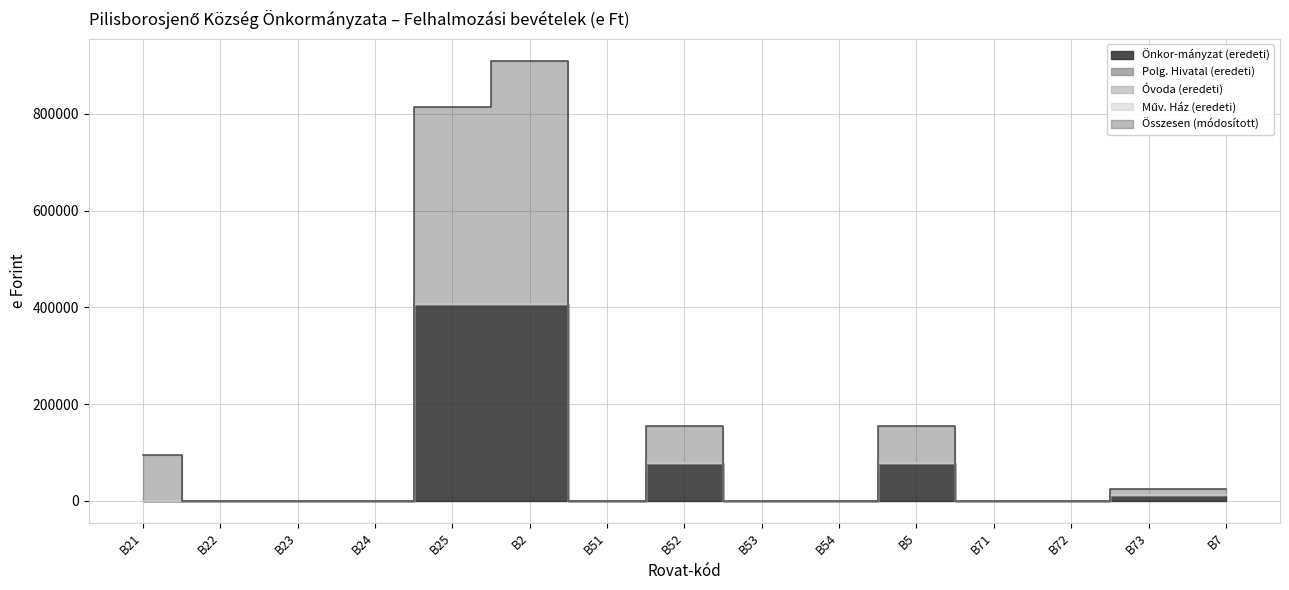

At which label does Műv. Ház (eredeti) reach its peak?

B21